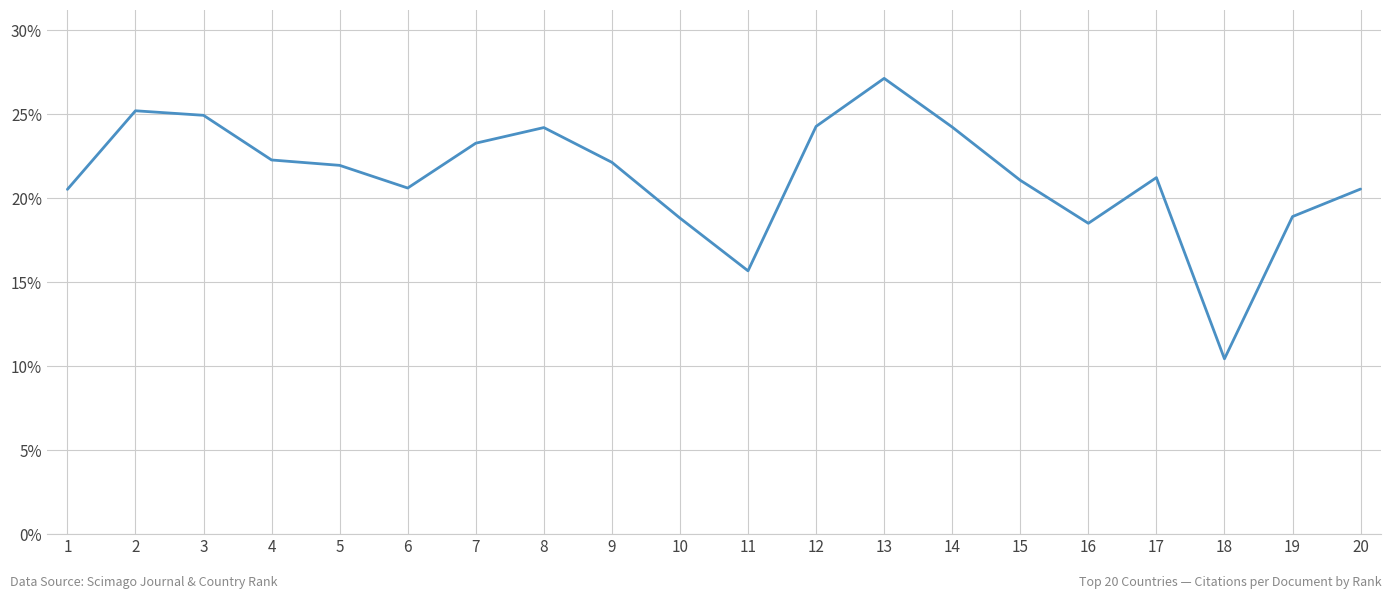

What is the difference between the values at 14 and 3?

0.7